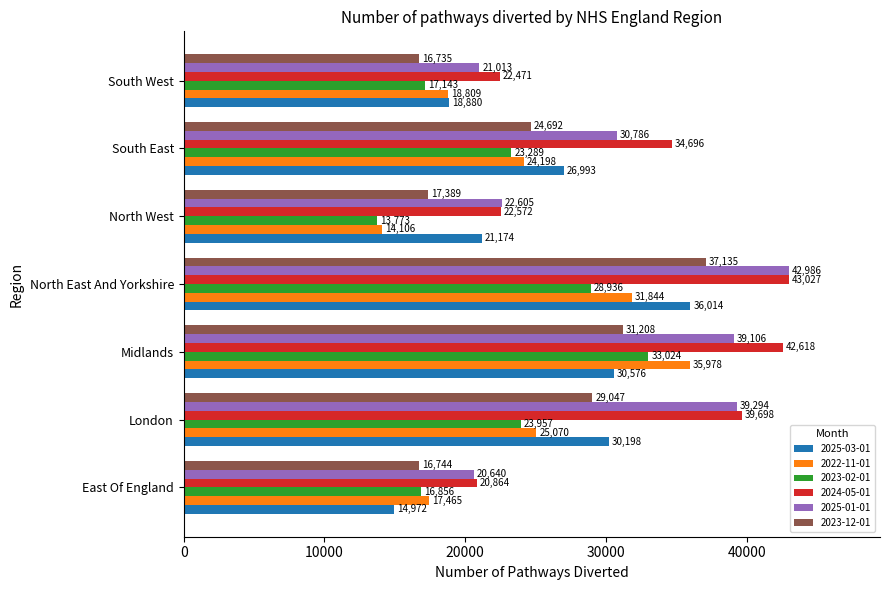

What is the spread (max minus min) of values at North East And Yorkshire?

14091